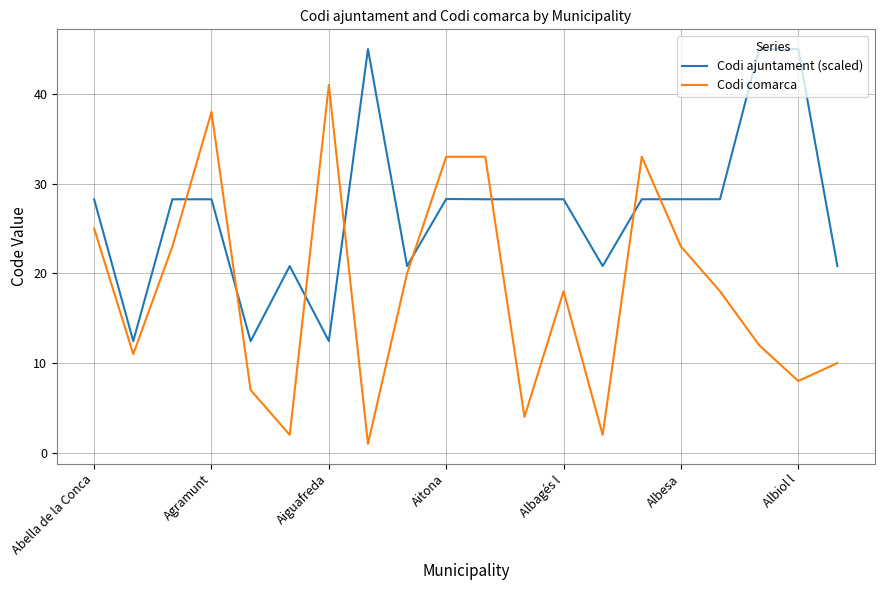

What is the minimum value shown in the chart?

1.0